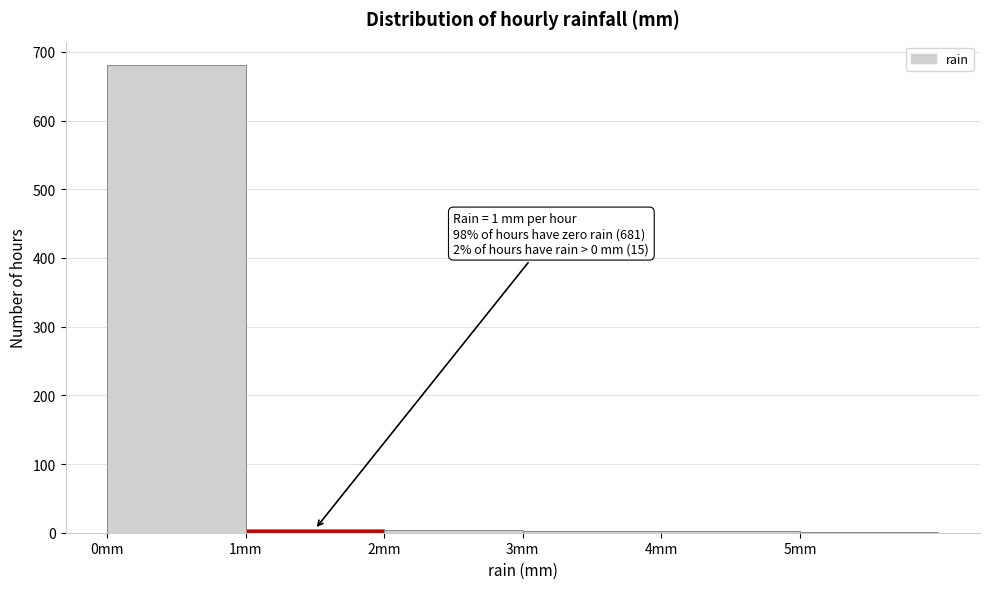

Over which range of the x-axis is the bar tallest?

0 to 1